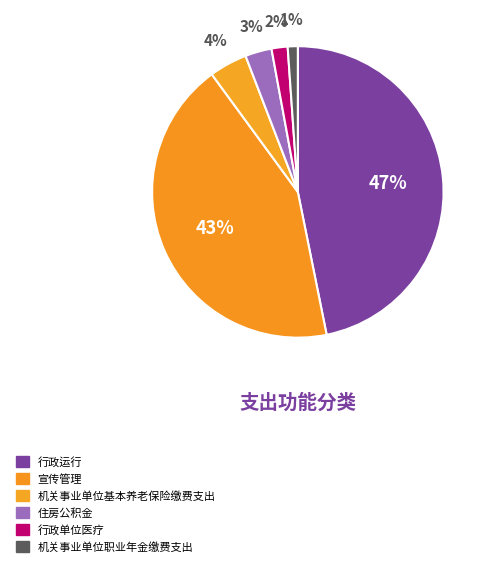

Count the number of slices in the pie.

6